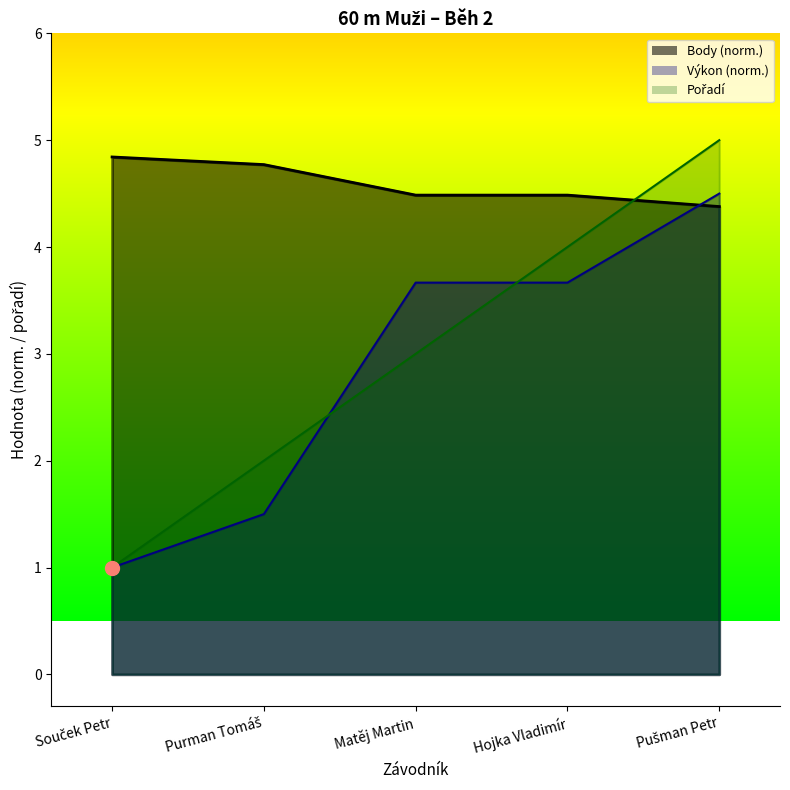

What is the difference between the maximum and minimum values in the Body series?

0.5